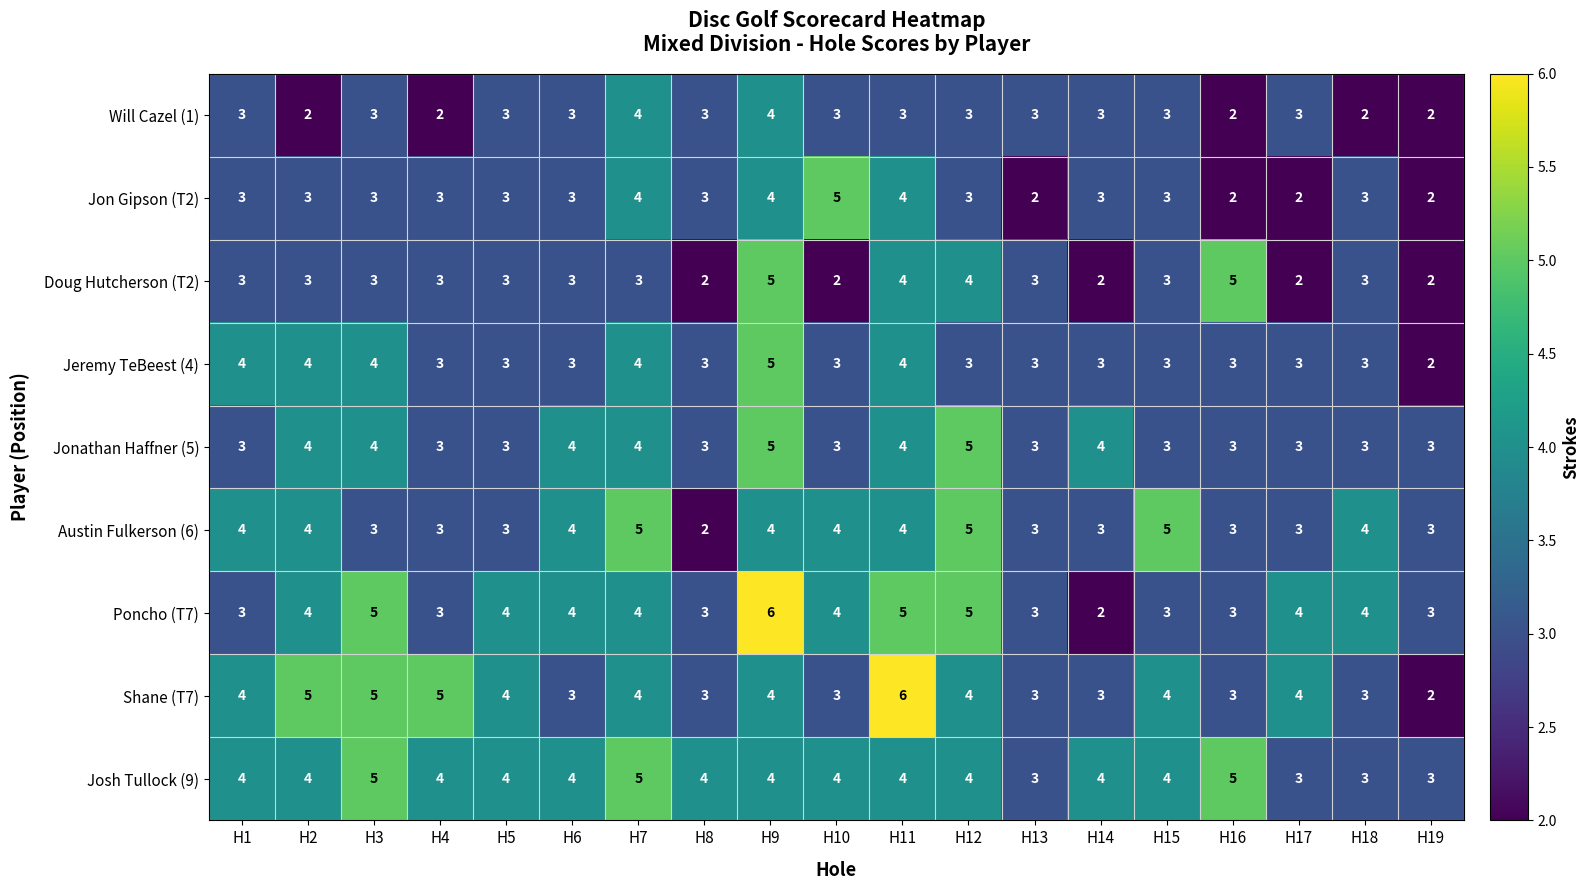

At how many categories does at least one series exceed 2?

19